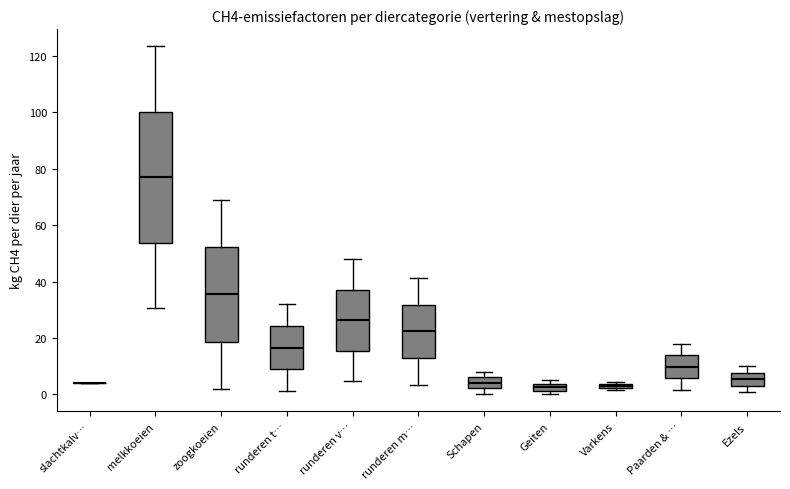

Which box is the tallest, from its lower edge to its upper edge?

melkkoeien